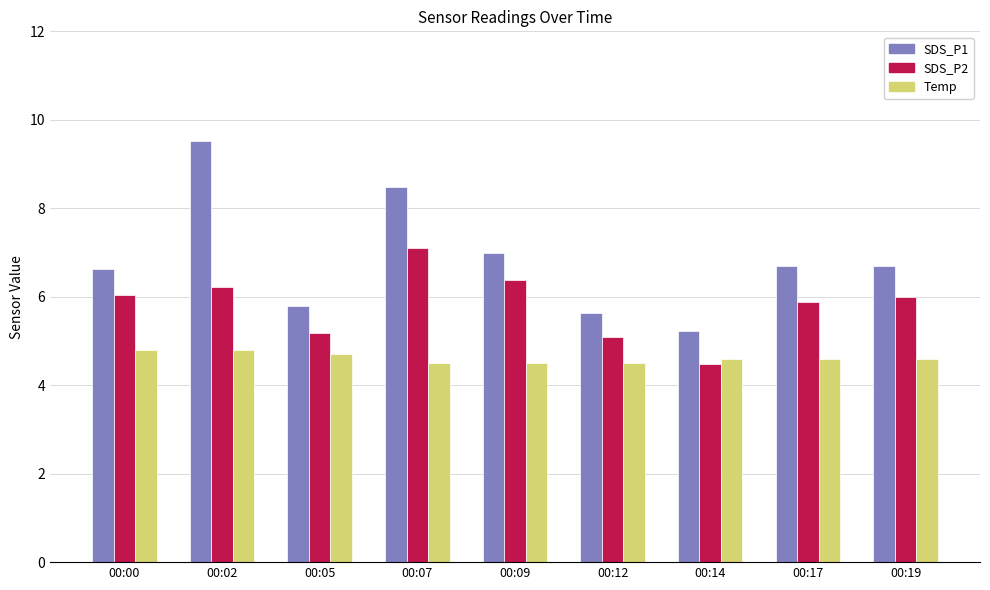

Which series changed the most between 00:00 and 00:05?

SDS_P2